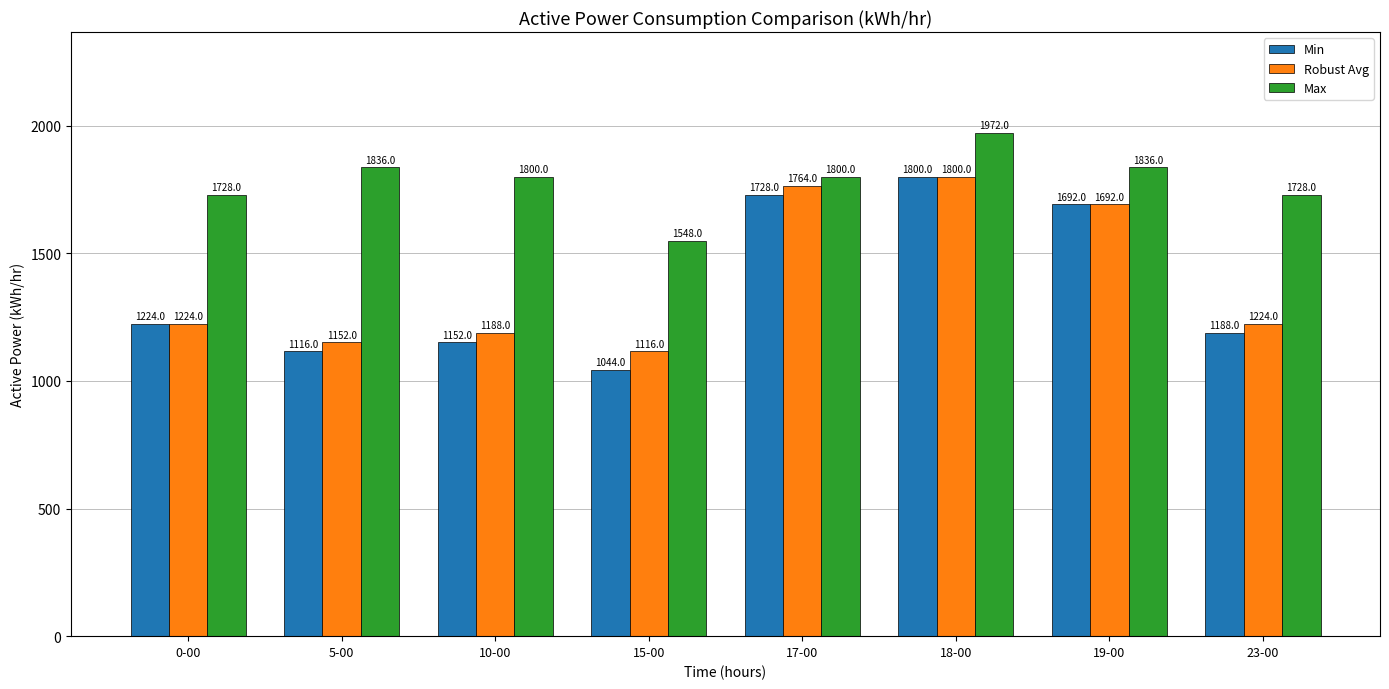

Which label corresponds to the smallest value in the chart?

15-00